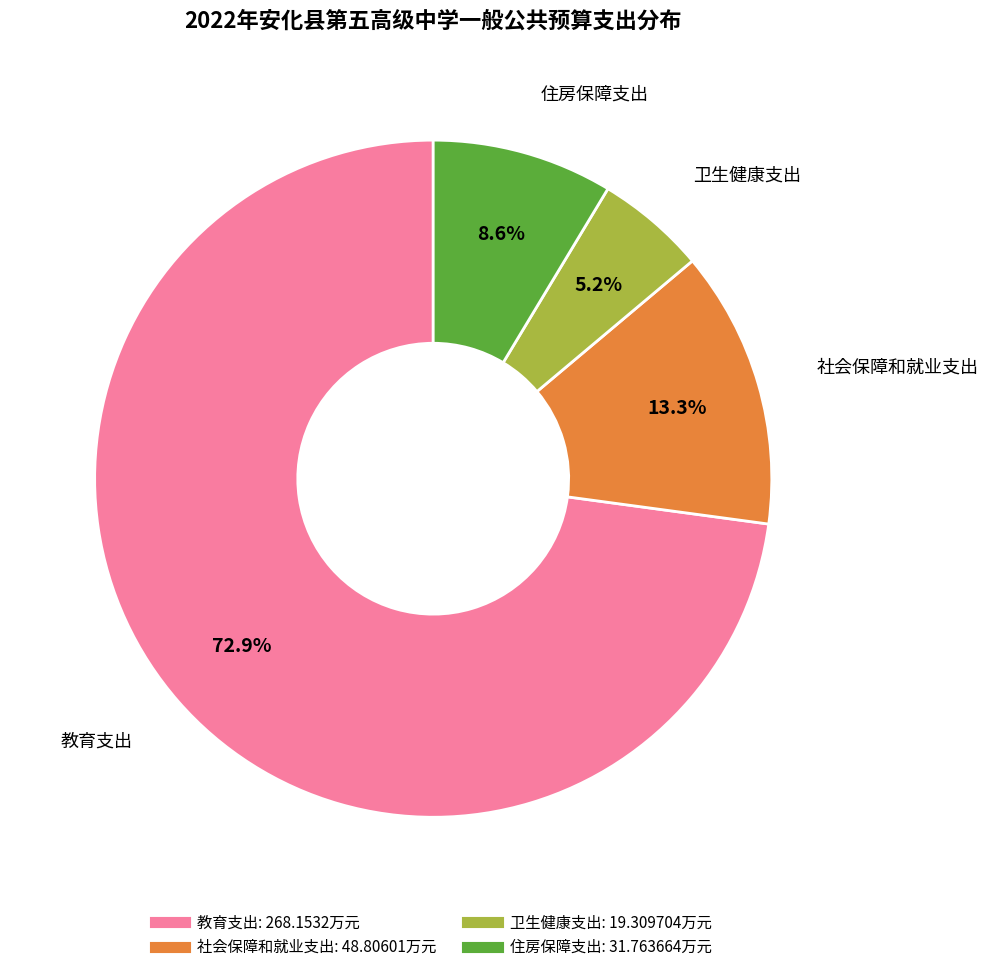

Is 住房保障支出 the majority of the pie?

No